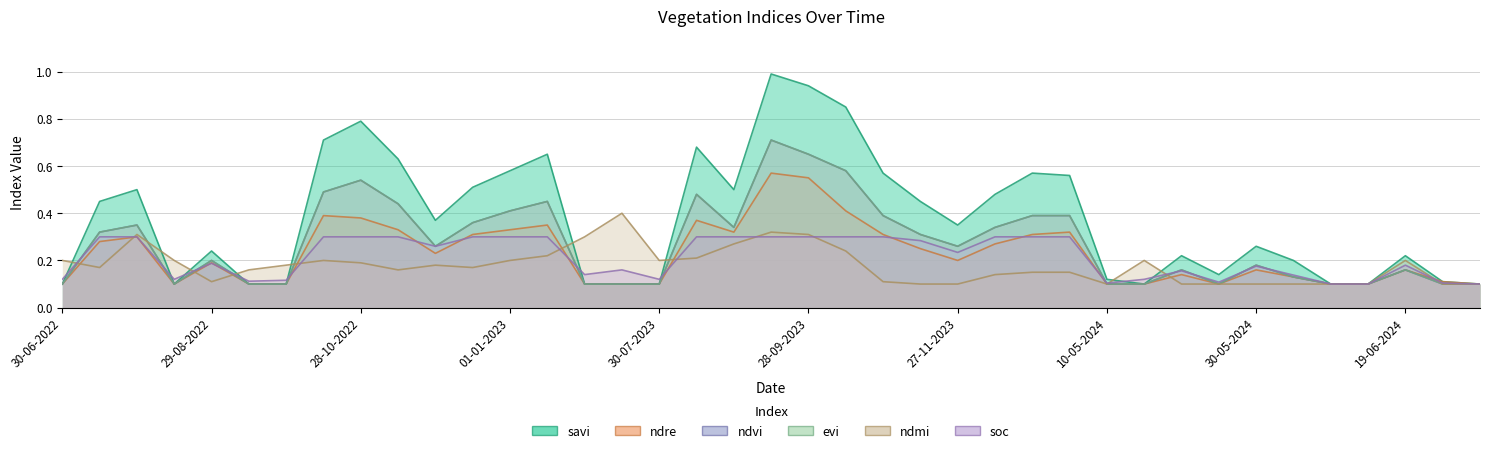

In savi, how many points are lower than both neighbors (excluding endpoints)?

6